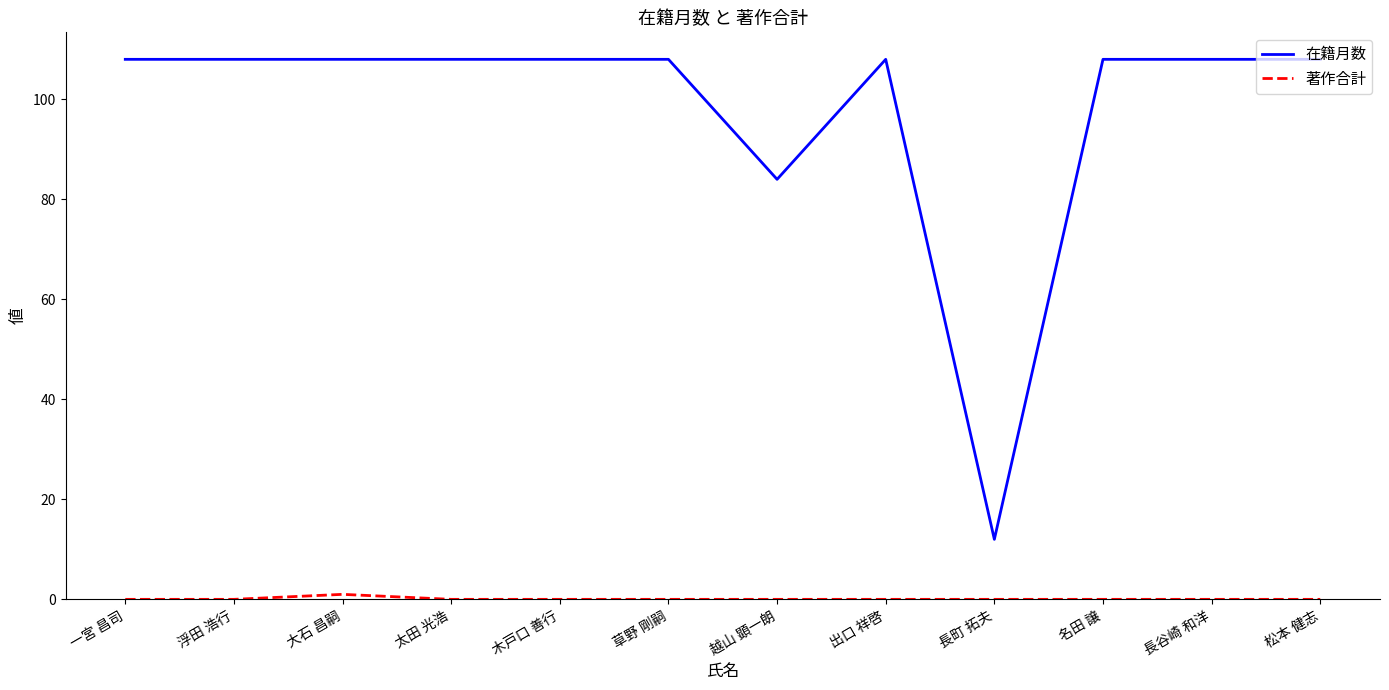

What value does the 在籍月数 series have at 長町 拓夫?

12